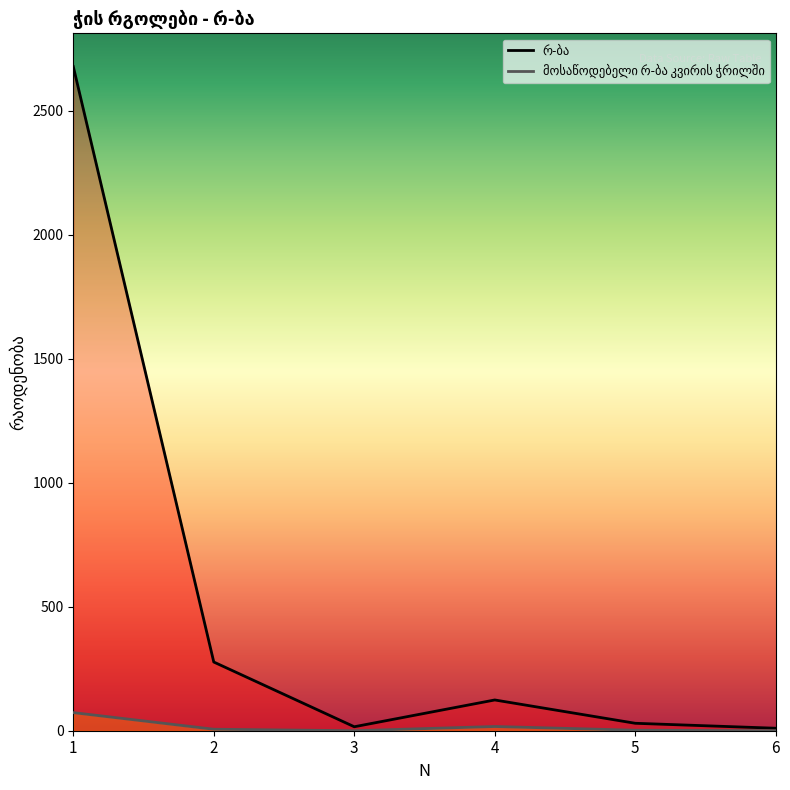

Where does the რ-ბა series first go above 124?

1